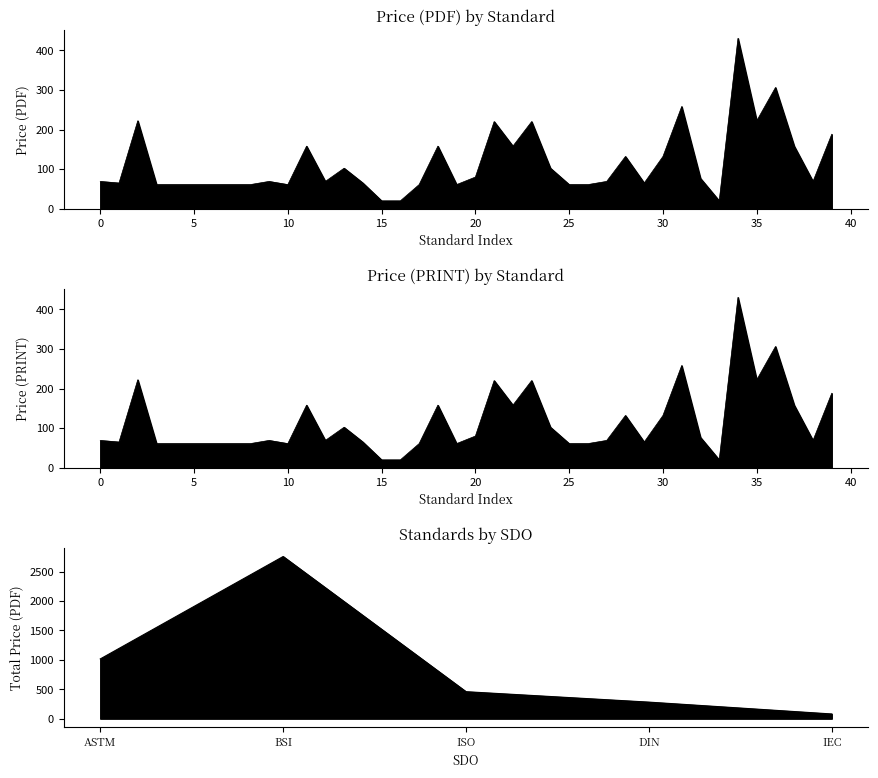

Which series has the largest range (max minus min)?

Price (PDF)